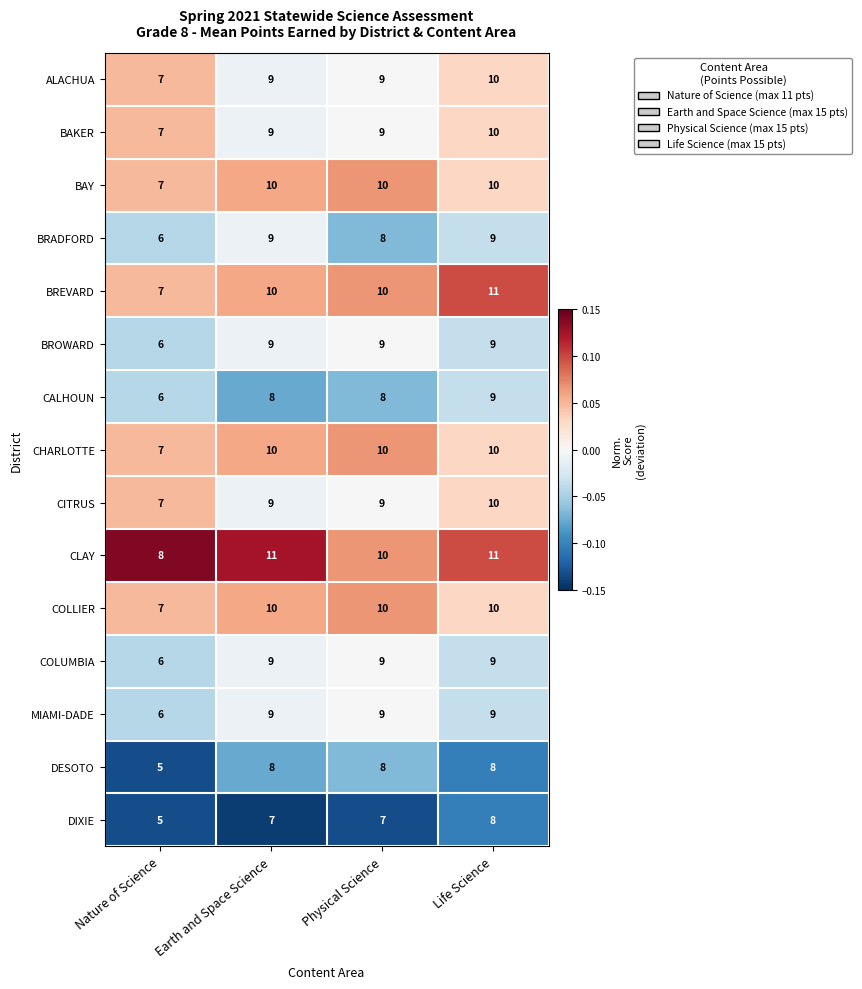

What is the difference between the highest and lowest values at Earth and Space Science?

4